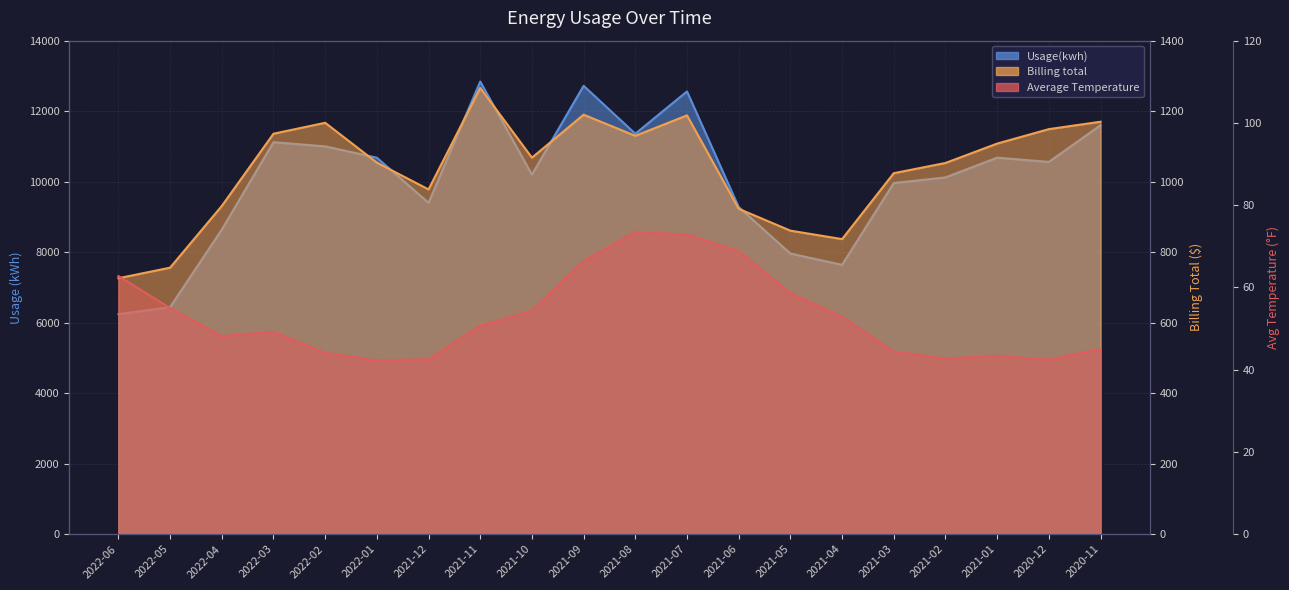

What is the label of the 7th point from the right?

2021-05